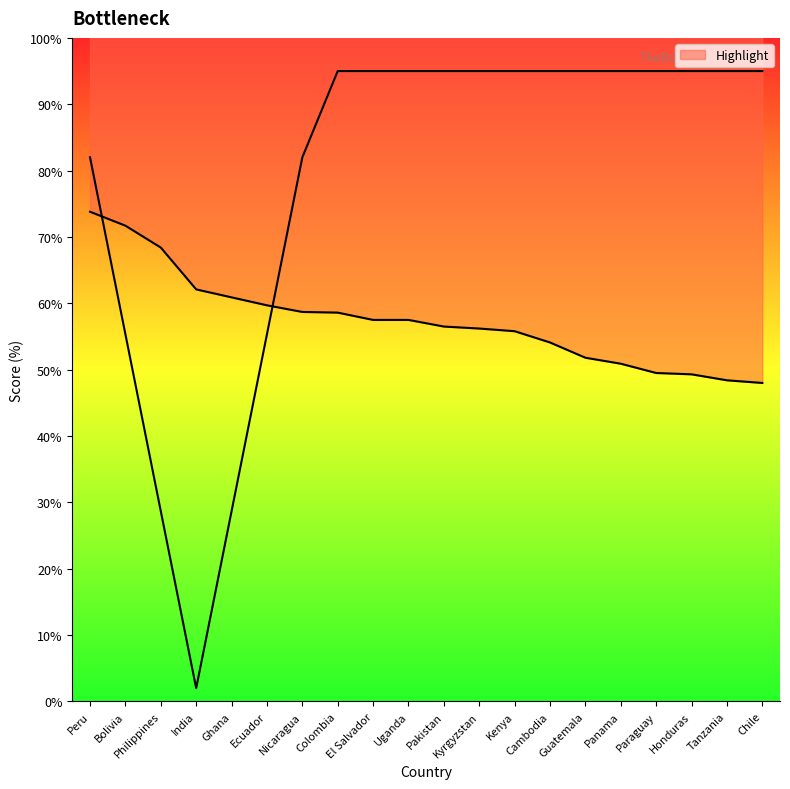

Rank the categories by value from lowest to highest.

Chile, Tanzania, Honduras, Paraguay, Panama, Guatemala, Cambodia, Kenya, Kyrgyzstan, Pakistan, El Salvador, Uganda, Colombia, Nicaragua, Ecuador, Ghana, India, Philippines, Bolivia, Peru